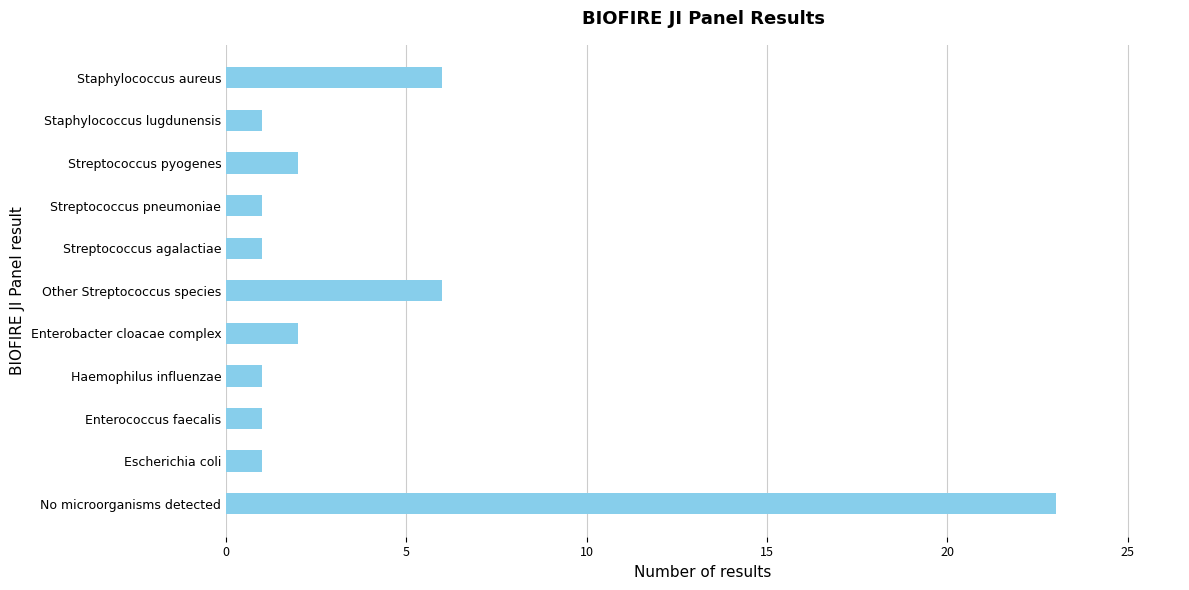

Are the bars grouped side by side (vs. stacked)?

No